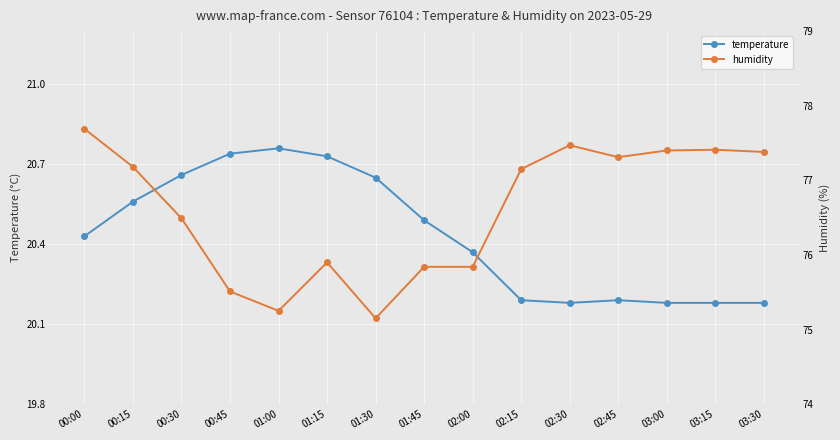

In humidity, how many points are lower than both neighbors (excluding endpoints)?

3